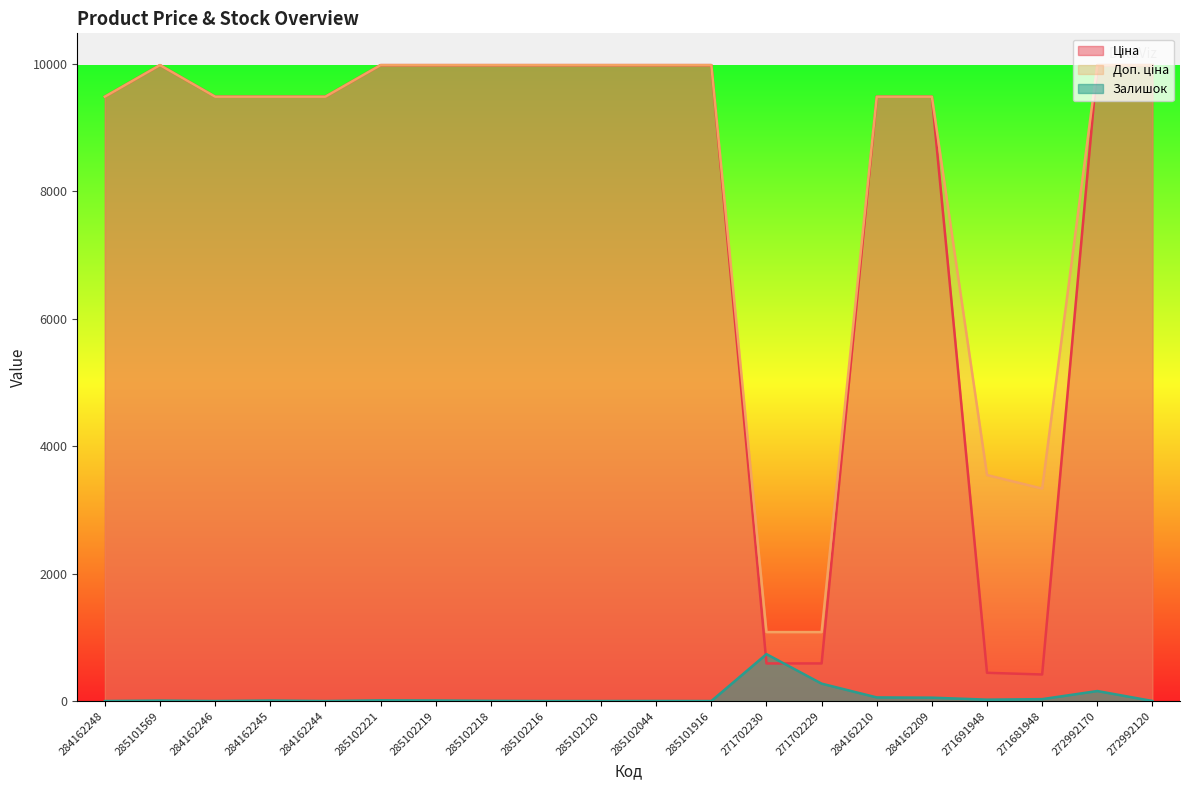

Reading left to right, what are all the values shown in this chart?

Ціна: 284162248=9480.1	285101569=9975.0	284162246=9480.1	284162245=9480.1	284162244=9480.1	285102221=9975.0	285102219=9975.0	285102218=9975.0	285102216=9975.0	285102120=9975.0	285102044=9975.0	285101916=9975.0	271702230=589.9	271702229=589.9	284162210=9480.1	284162209=9480.1	271691948=443.1	271681948=416.6	272992170=9975.0	272992120=9975.0
Доп. ціна: 284162248=9480.1	285101569=9975.0	284162246=9480.1	284162245=9480.1	284162244=9480.1	285102221=9975.0	285102219=9975.0	285102218=9975.0	285102216=9975.0	285102120=9975.0	285102044=9975.0	285101916=9975.0	271702230=1081.7	271702229=1081.7	284162210=9480.1	284162209=9480.1	271691948=3545.0	271681948=3332.5	272992170=9975.0	272992120=9975.0
Залишок: 284162248=0.0	285101569=7.0	284162246=0.0	284162245=8.0	284162244=0.0	285102221=11.0	285102219=9.0	285102218=3.0	285102216=0.0	285102120=0.0	285102044=1.0	285101916=0.0	271702230=736.0	271702229=273.0	284162210=57.0	284162209=53.0	271691948=22.0	271681948=30.0	272992170=157.0	272992120=1.0